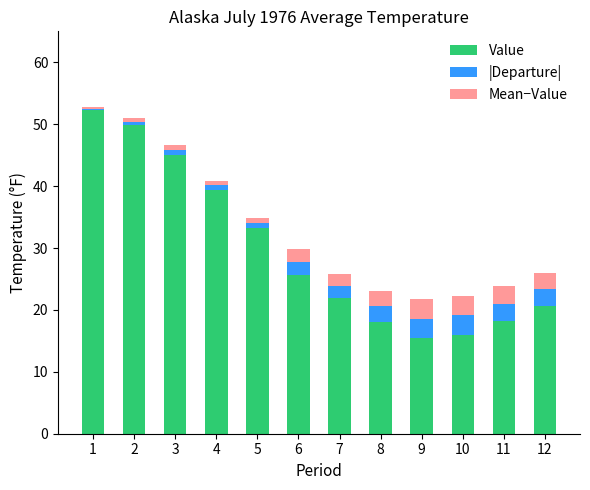

How many categories are shown in the chart?

12